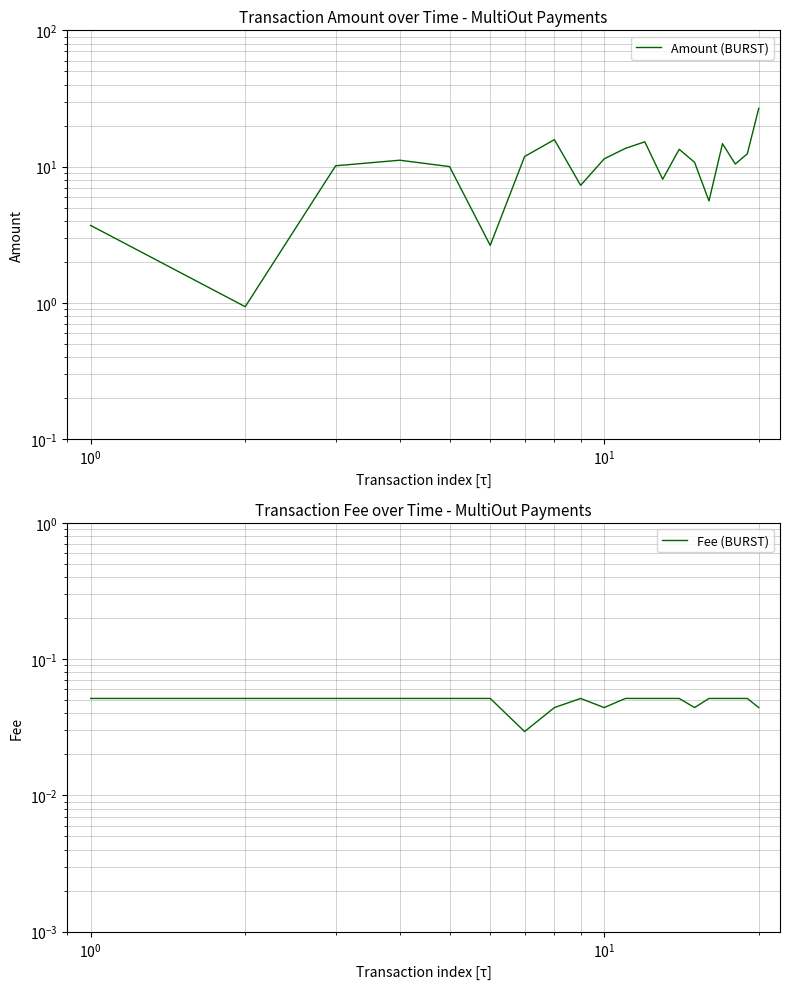

In Fee (BURST), how many points are higher than both neighbors (excluding endpoints)?

1